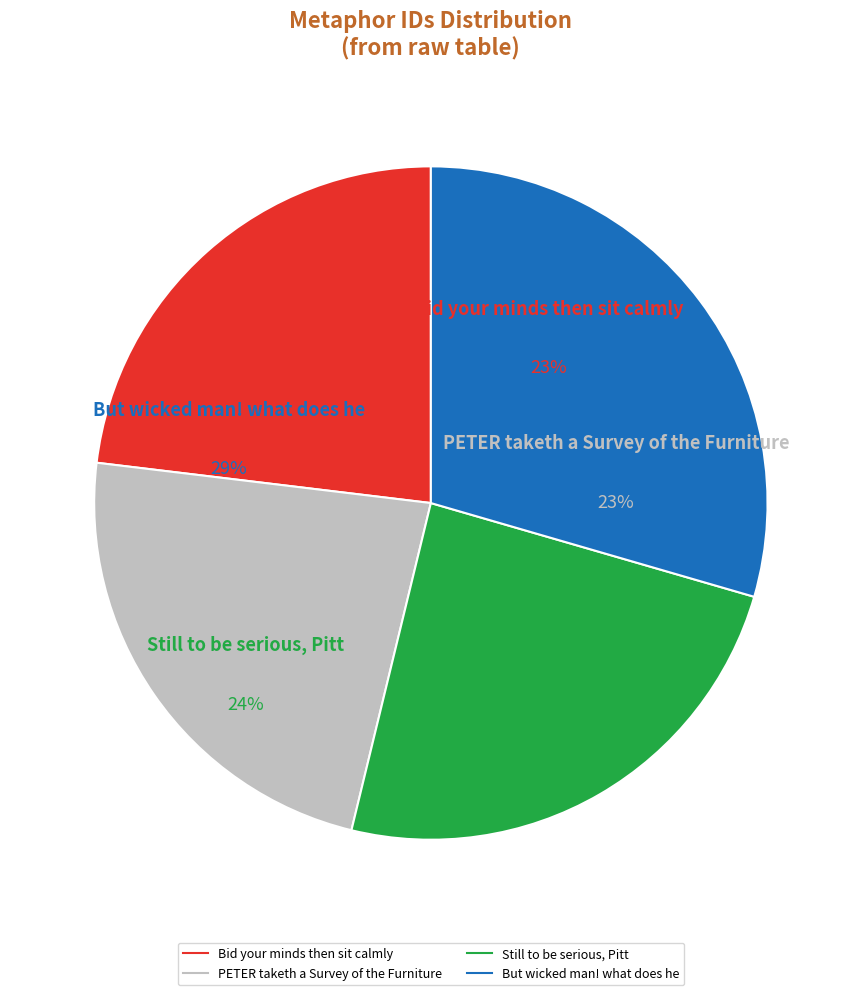

Do Bid your minds then sit calmly and But wicked man! what does he together represent more than half of the pie?

Yes